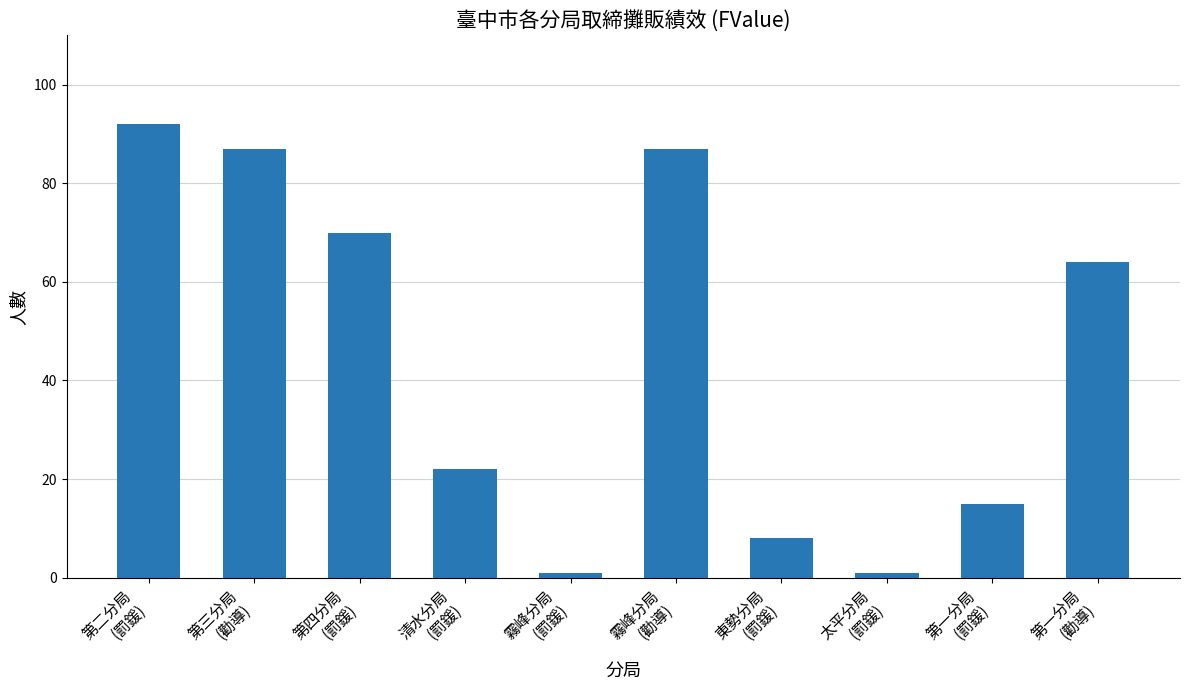

Reading left to right, list all the values displayed in this chart.

第二分局
(罰鍰)=92	第三分局
(勸導)=87	第四分局
(罰鍰)=70	清水分局
(罰鍰)=22	霧峰分局
(罰鍰)=1	霧峰分局
(勸導)=87	東勢分局
(罰鍰)=8	太平分局
(罰鍰)=1	第一分局
(罰鍰)=15	第一分局
(勸導)=64